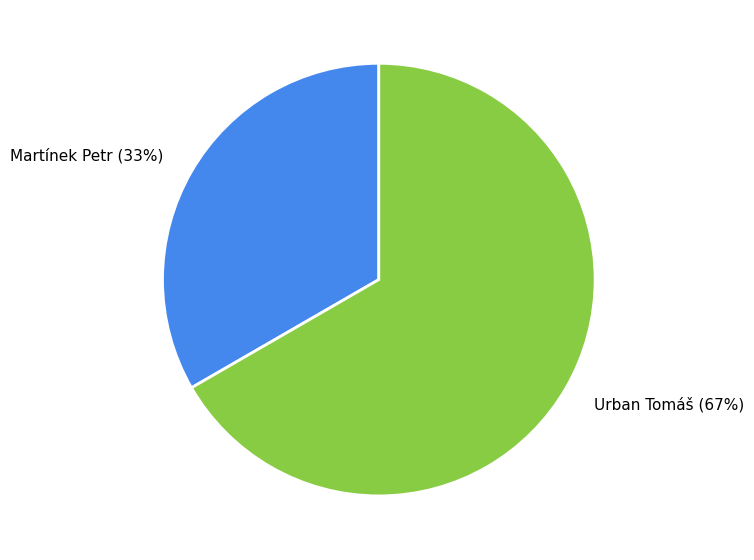

To the nearest percent, what is the average slice percentage?

50%